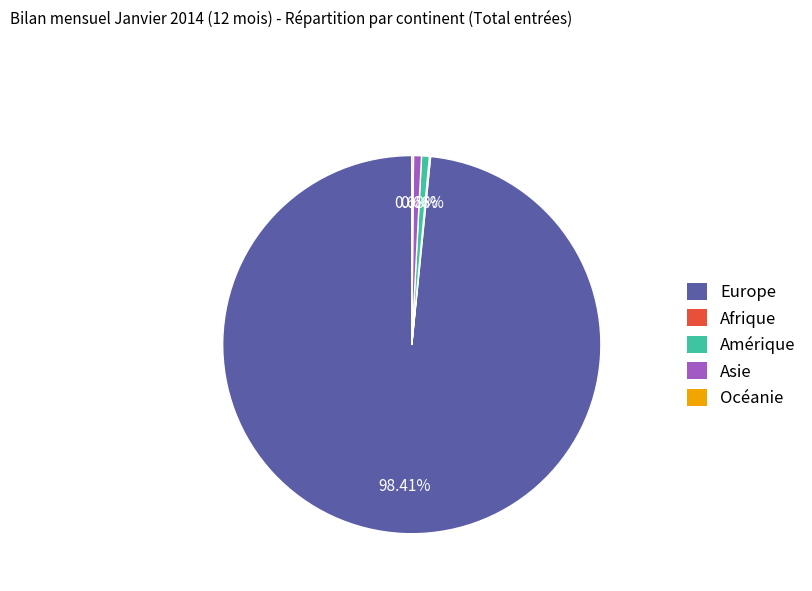

Which category has the biggest portion of the pie?

Europe